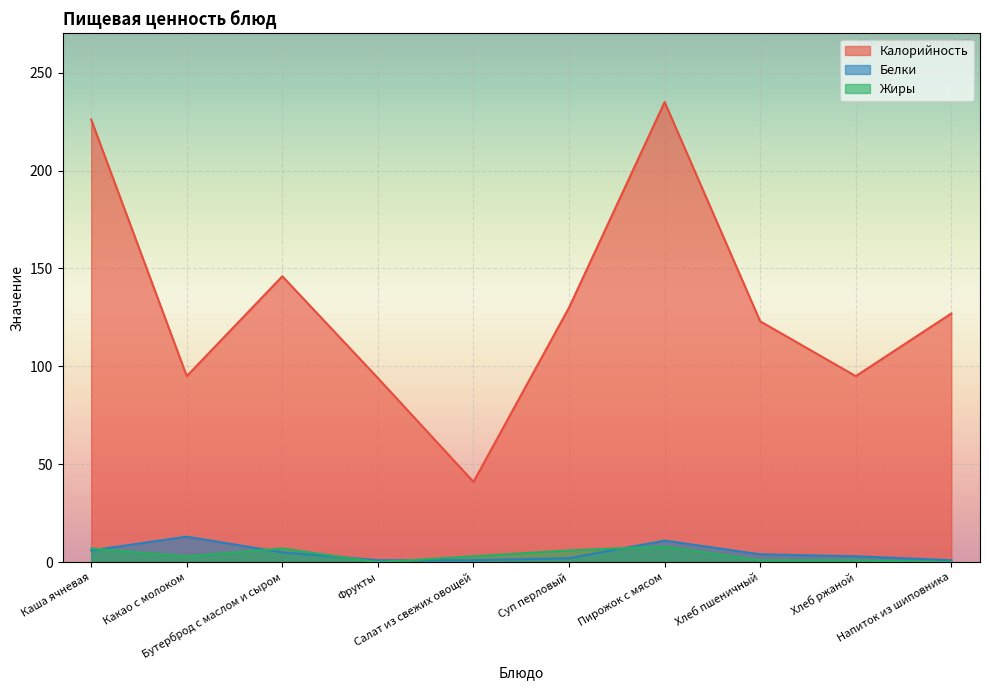

Which series has the widest spread of values?

Калорийность